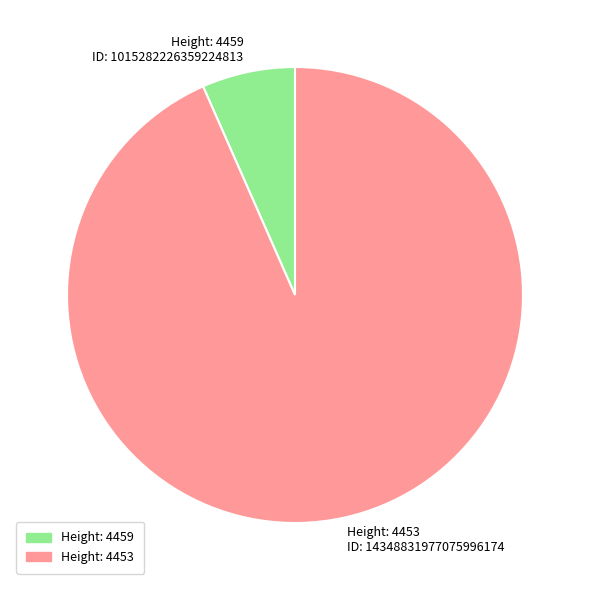

How many segments does this pie chart have?

2